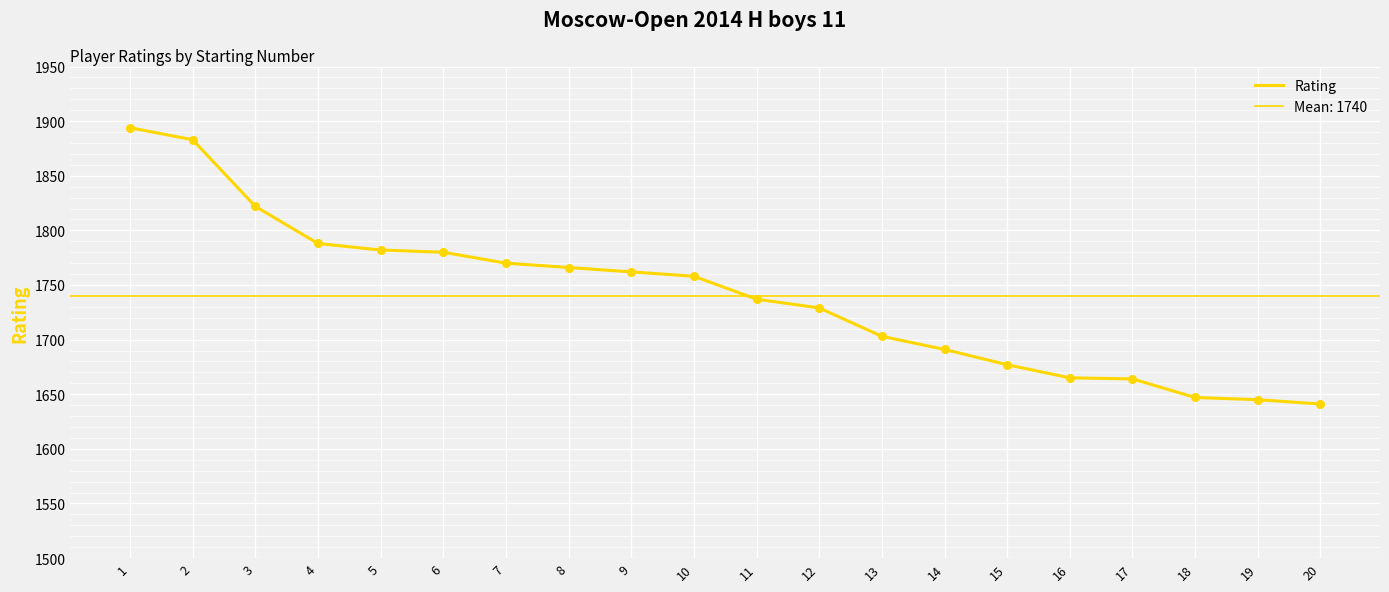

What is the change in value from 4 to 10?

-30